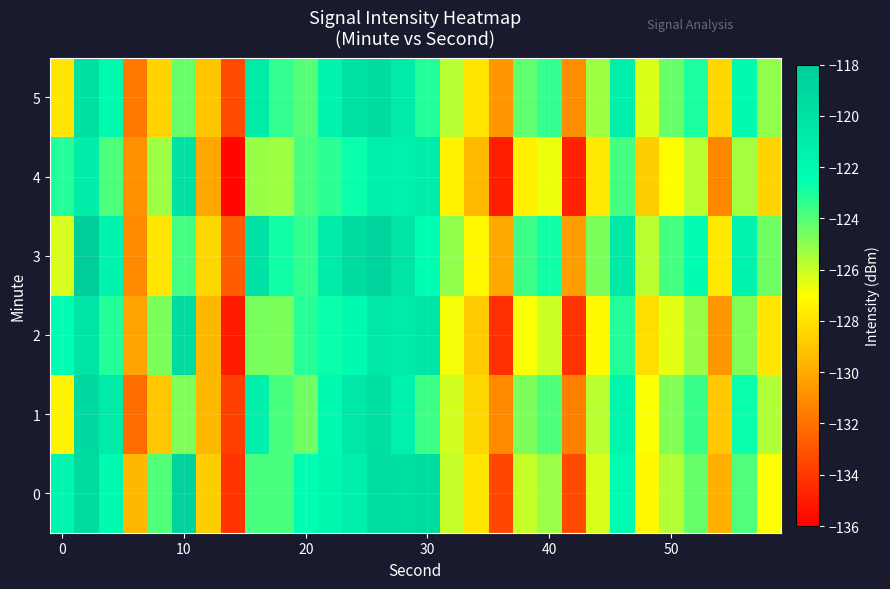

Which series has the widest spread of values?

4